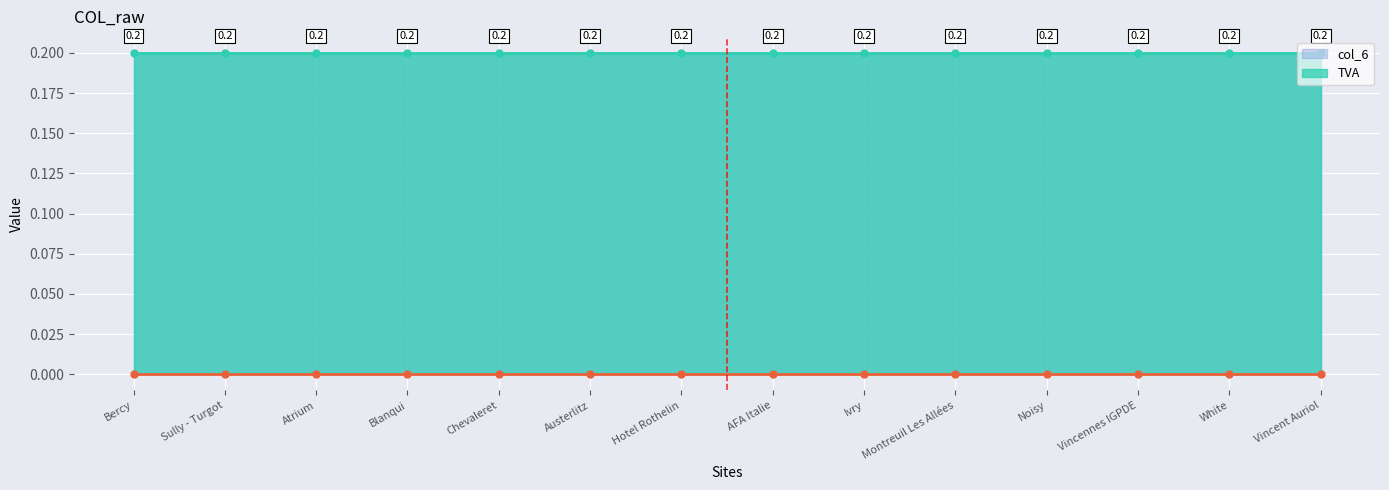

How many lines are shown in the chart?

2